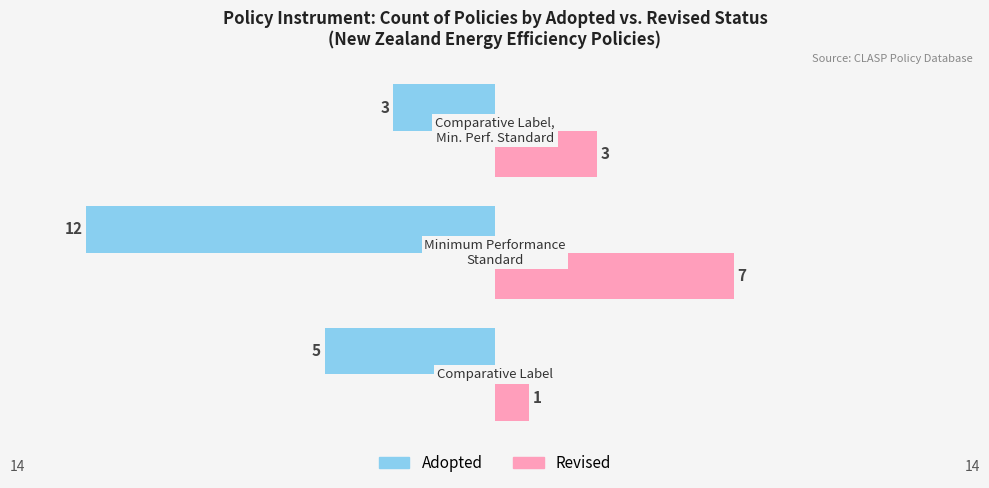

What is the highest value of the Revised series?

7